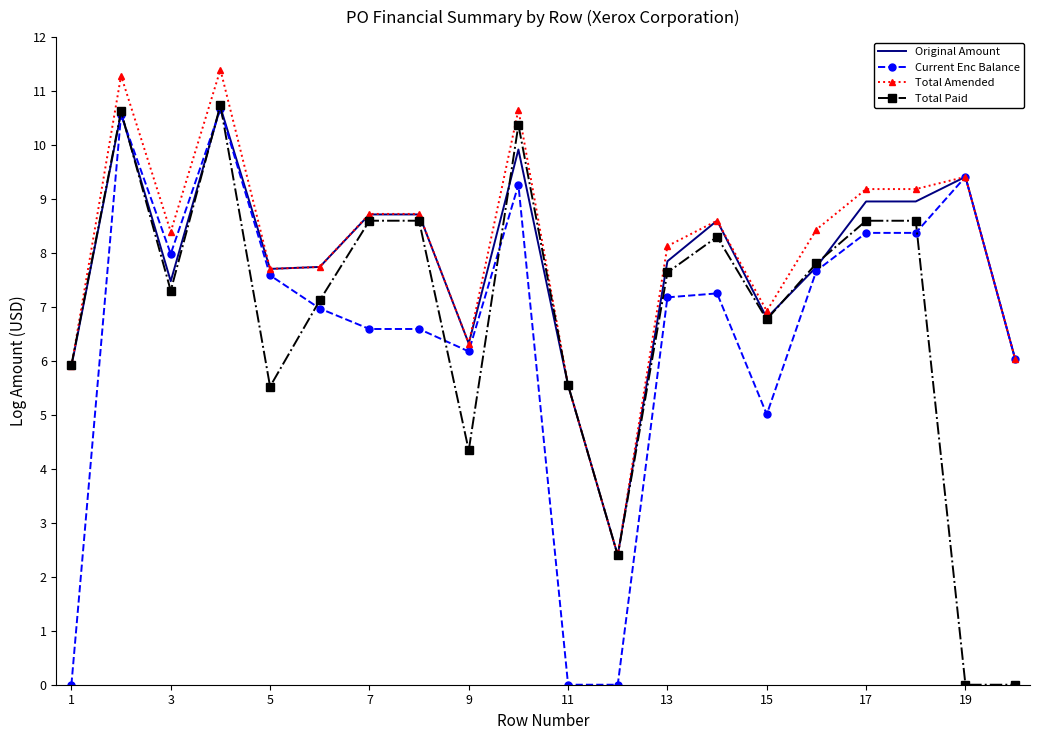

What is the greatest value displayed?

11.4